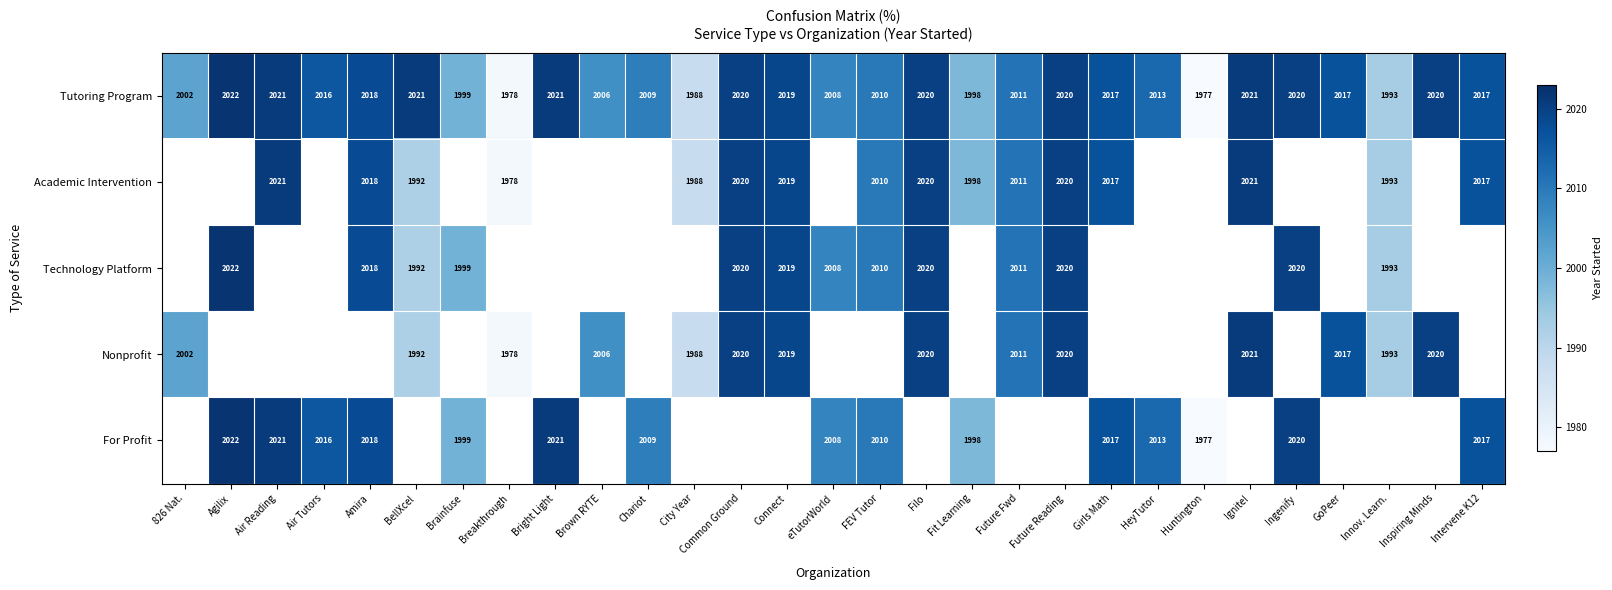

The Technology Platform series shows 1999 at Brainfuse. True or false?

True